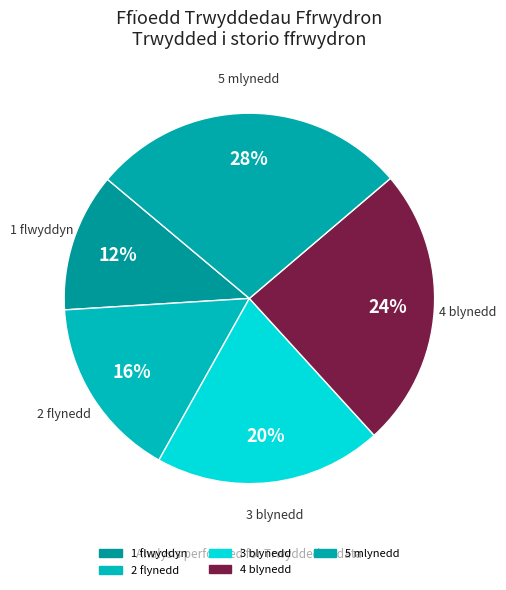

The 2 flynedd slice represents 16% of the pie. True or false?

True